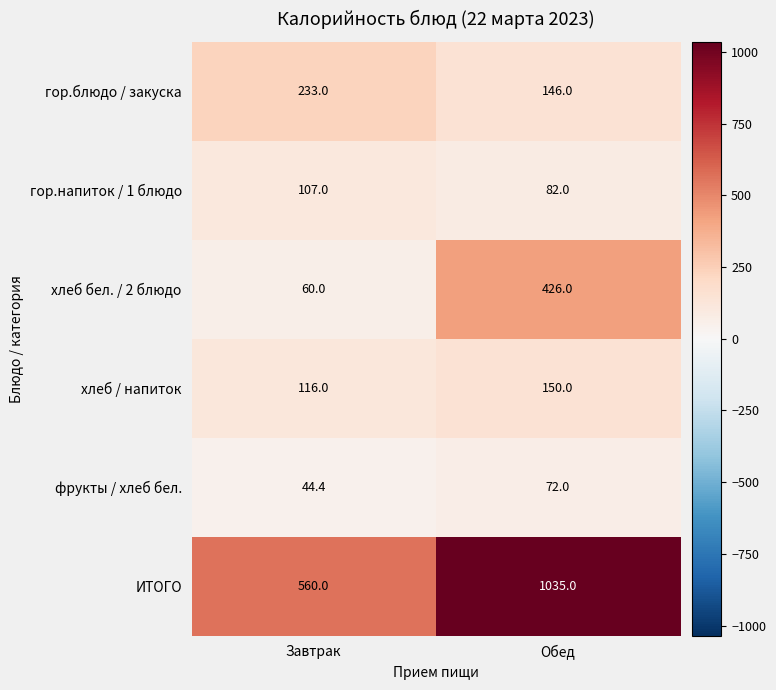

Count the number of categories in the chart.

2